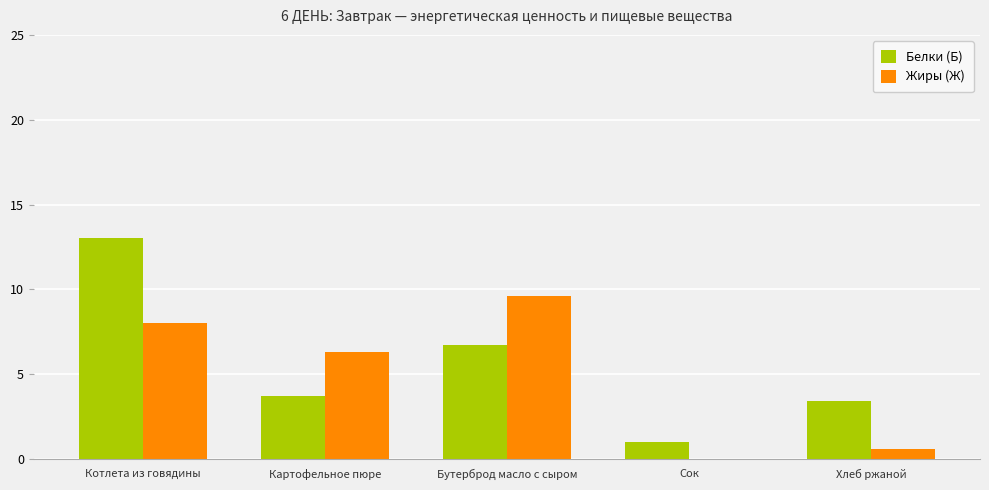

Between Картофельное пюре and Сок, which series saw the biggest shift?

Жиры (Ж)